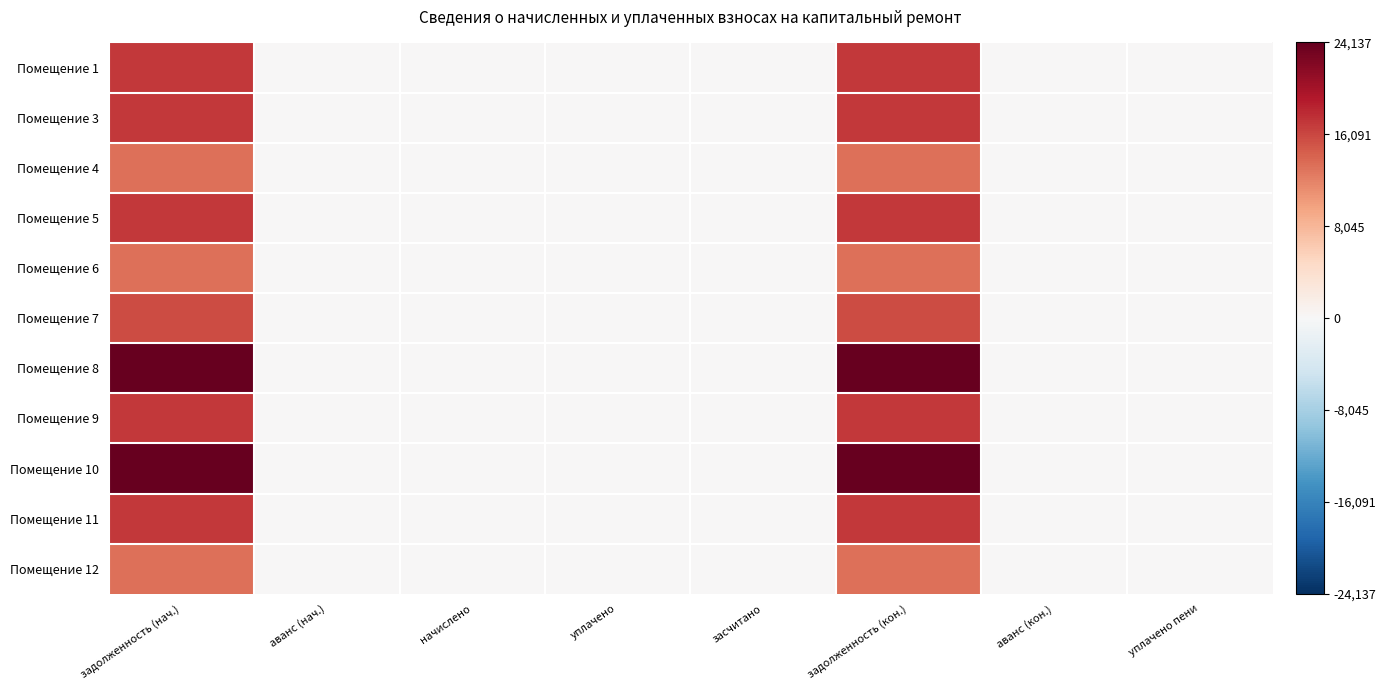

Rank the series by their maximum value, from highest to lowest.

Помещение 8, Помещение 10, Помещение 3, Помещение 1, Помещение 9, Помещение 11, Помещение 5, Помещение 7, Помещение 4, Помещение 6, Помещение 12